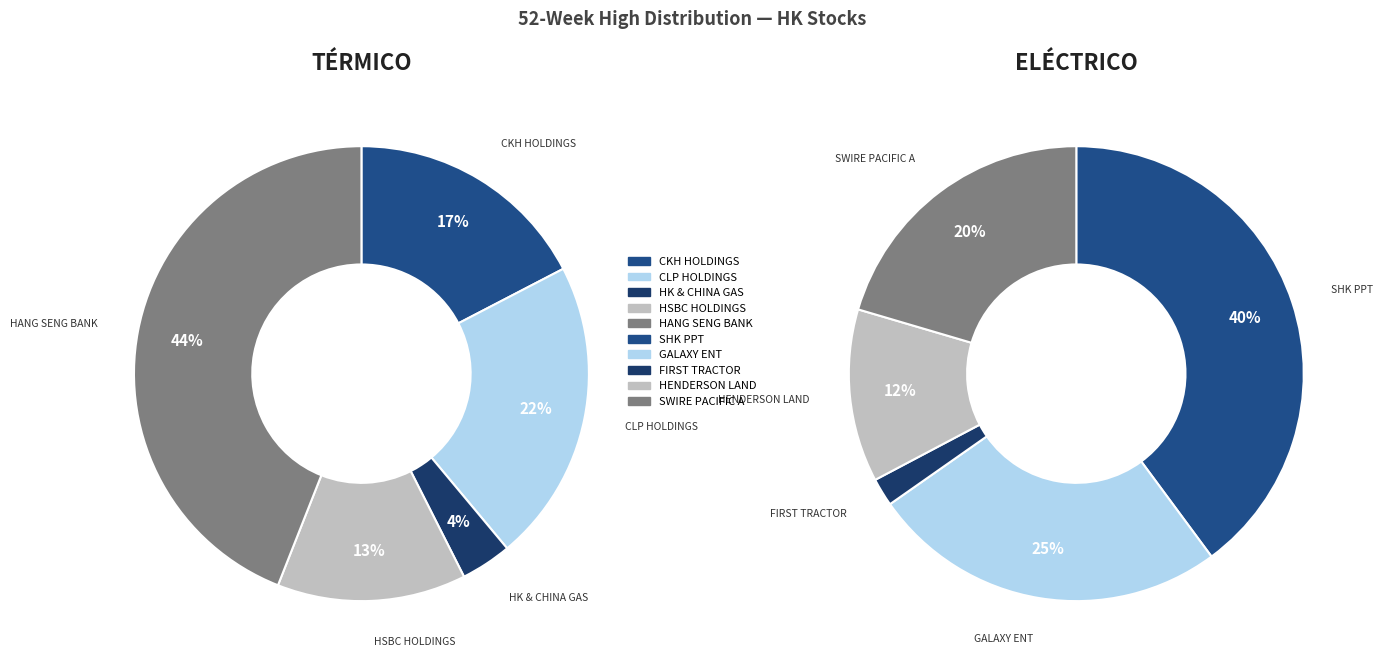

Count the number of slices in the pie.

10